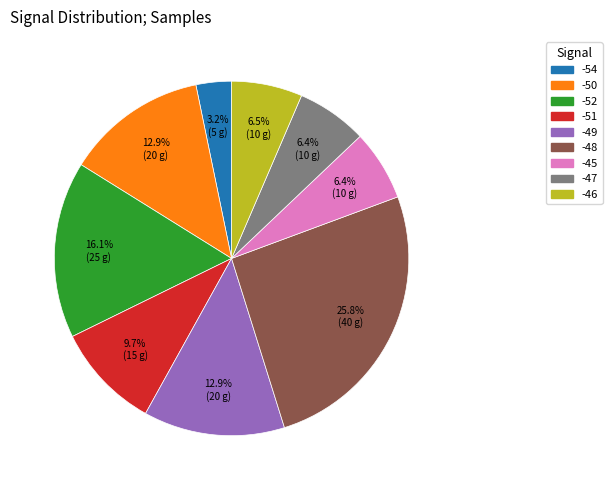

Is there any slice that represents more than half of the pie?

No